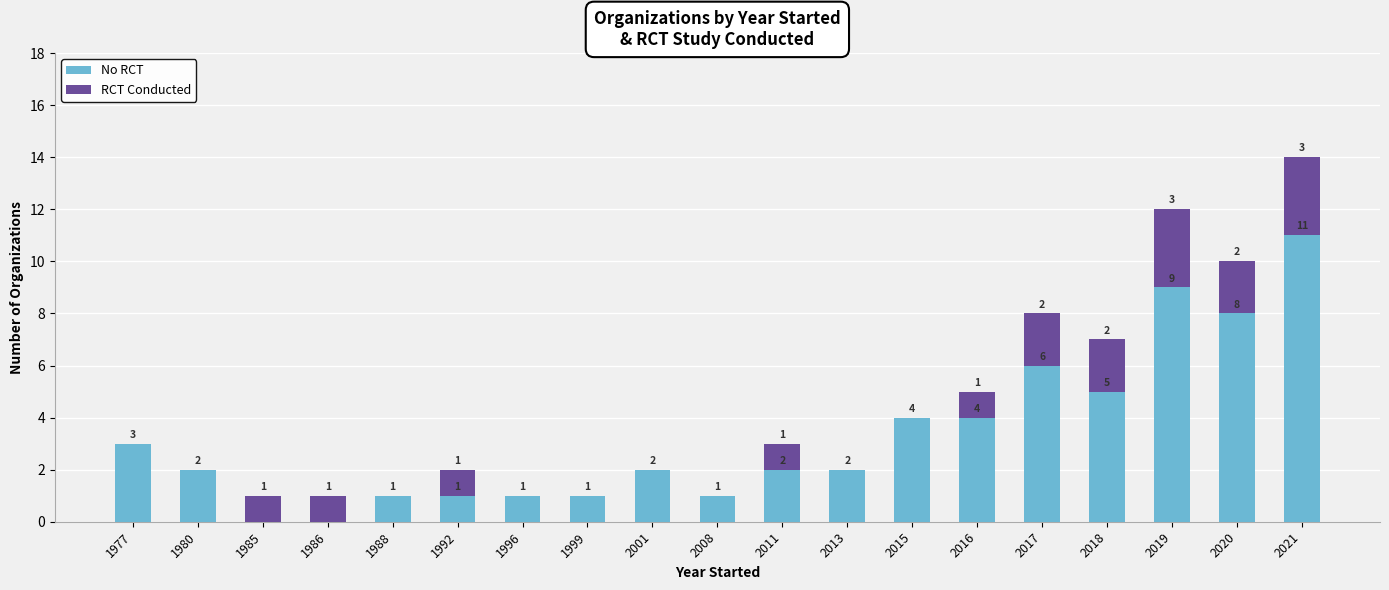

At which label is No RCT closest to 5?

2018